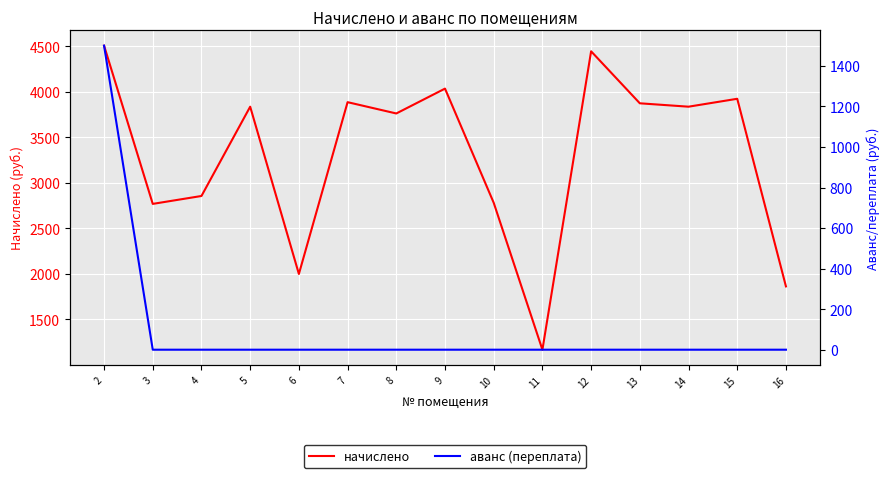

At which category does начислено reach its first local valley?

3